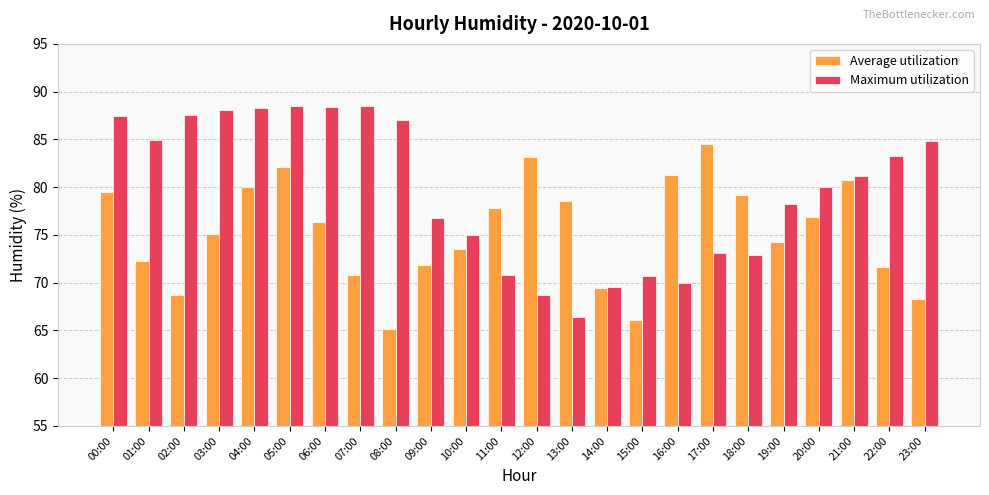

At which category is the sum across all series the highest?

05:00